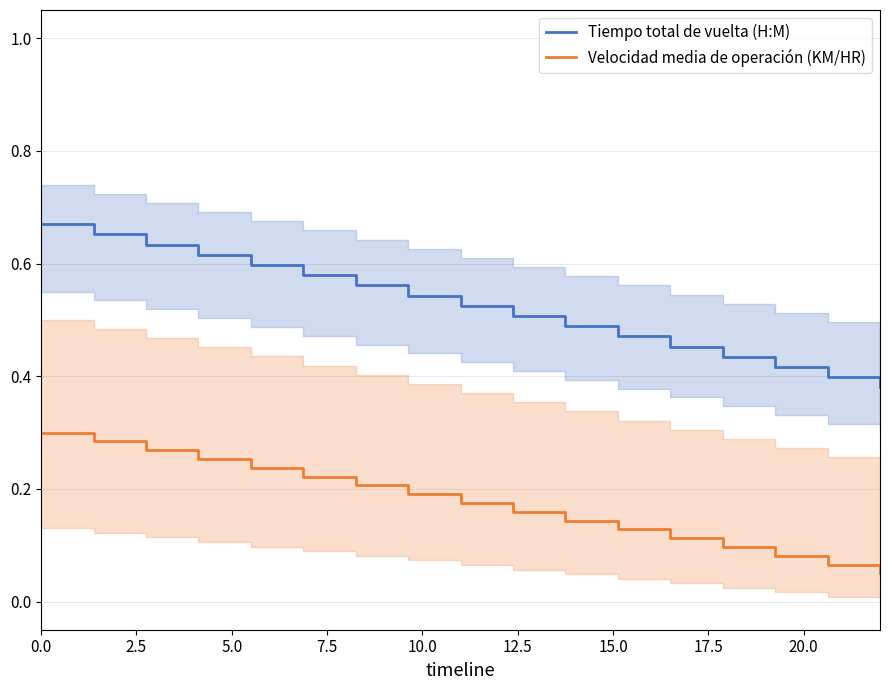

True or false: Tiempo total de vuelta (H:M) and Velocidad media de operación (KM/HR) intersect in this chart.

False